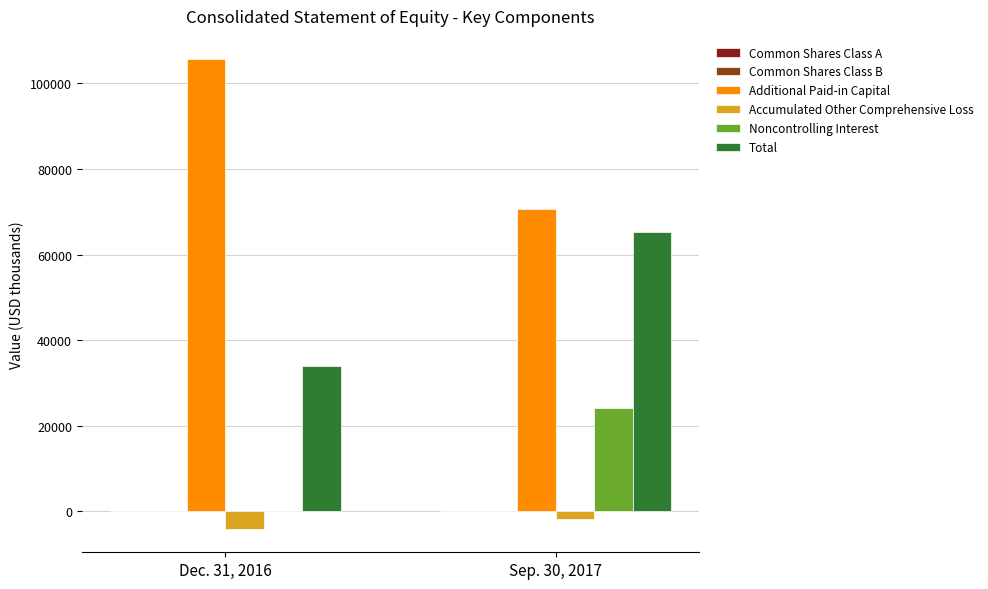

The value of Additional Paid-in Capital at Dec. 31, 2016 is 23785. True or false?

False